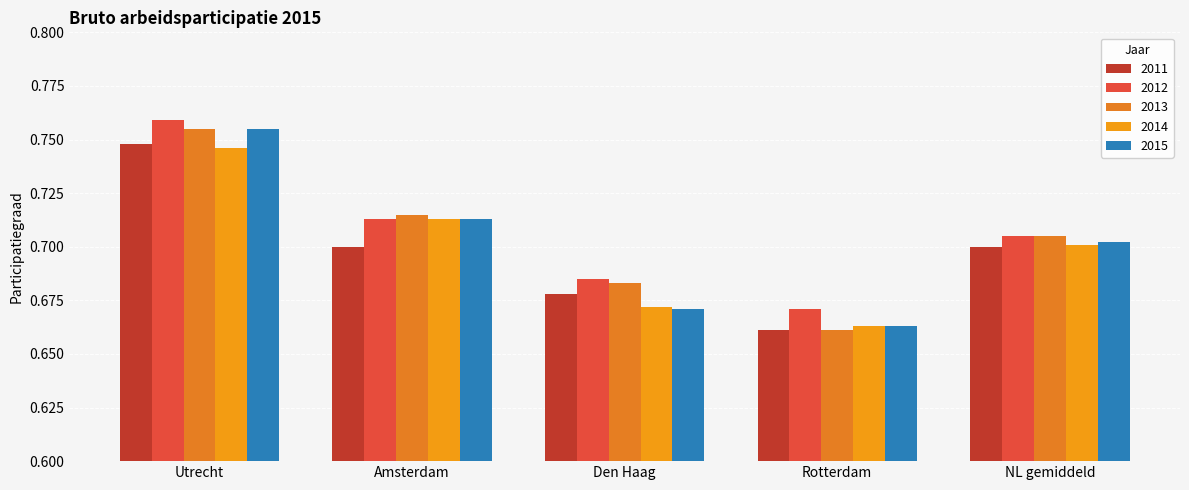

Reading right to left, extract all data points from this chart.

2011: NL gemiddeld=0.7	Rotterdam=0.7	Den Haag=0.7	Amsterdam=0.7	Utrecht=0.7
2012: NL gemiddeld=0.7	Rotterdam=0.7	Den Haag=0.7	Amsterdam=0.7	Utrecht=0.8
2013: NL gemiddeld=0.7	Rotterdam=0.7	Den Haag=0.7	Amsterdam=0.7	Utrecht=0.8
2014: NL gemiddeld=0.7	Rotterdam=0.7	Den Haag=0.7	Amsterdam=0.7	Utrecht=0.7
2015: NL gemiddeld=0.7	Rotterdam=0.7	Den Haag=0.7	Amsterdam=0.7	Utrecht=0.8